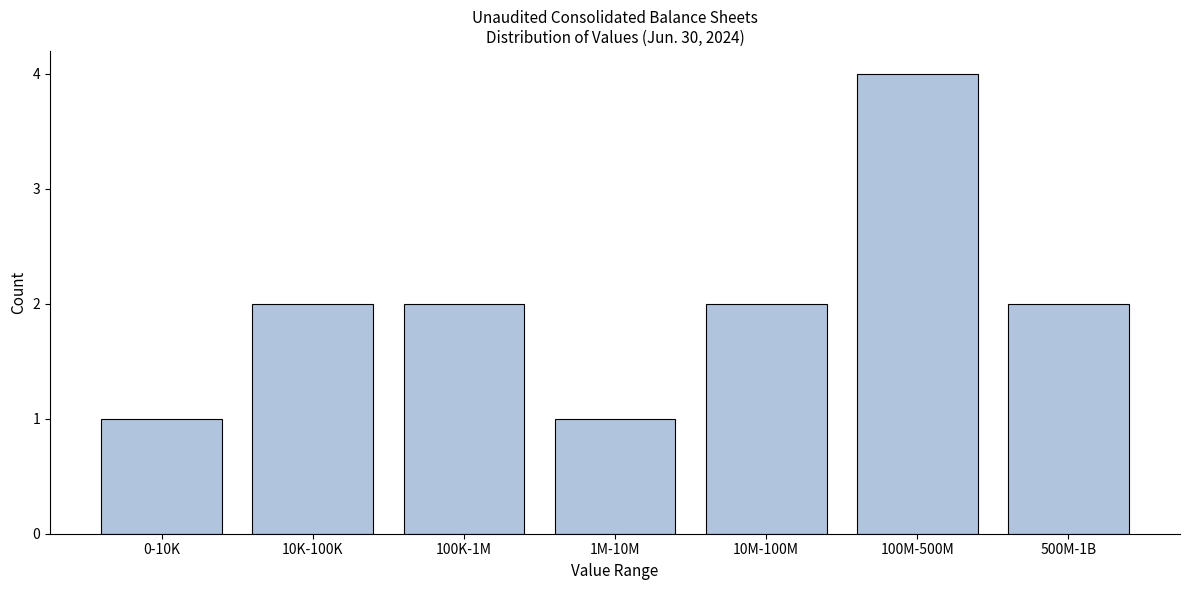

Reading right to left, transcribe all the data shown in this chart.

500M-1B=2	100M-500M=4	10M-100M=2	1M-10M=1	100K-1M=2	10K-100K=2	0-10K=1